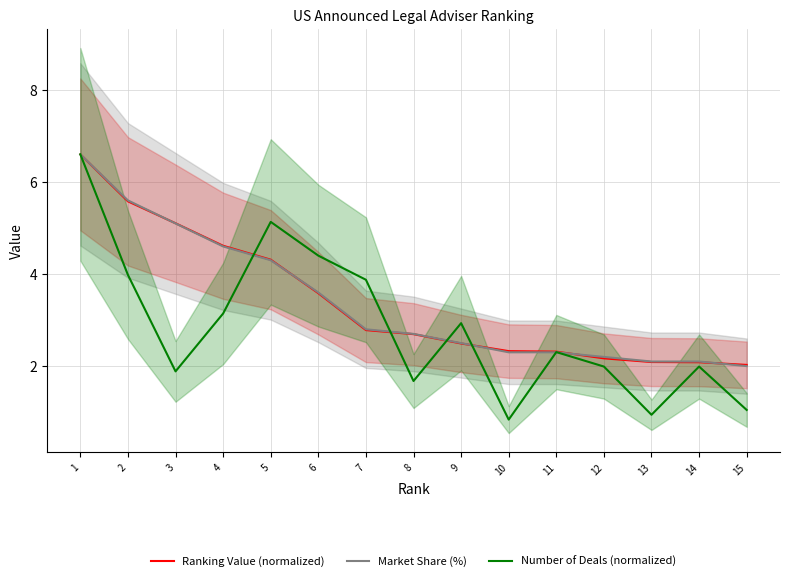

What is the difference between the maximum and second lowest values in the Number of Deals (normalized) series?

5.7